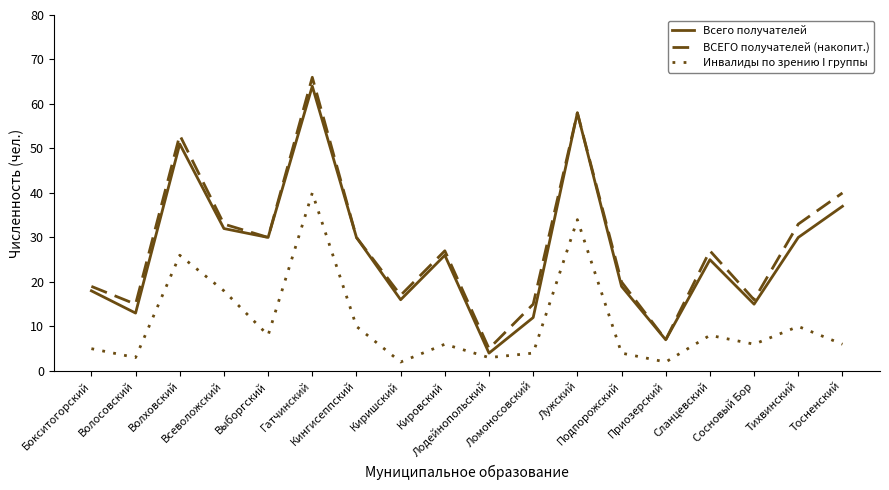

Is this an area chart (filled region under the line)?

No